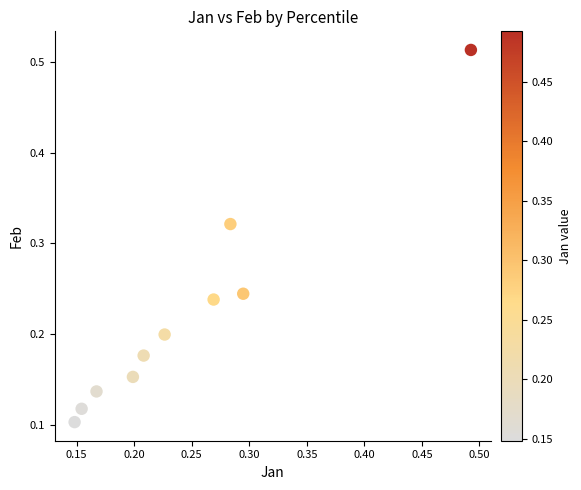

What is the range of Y values (max minus min)?

0.4